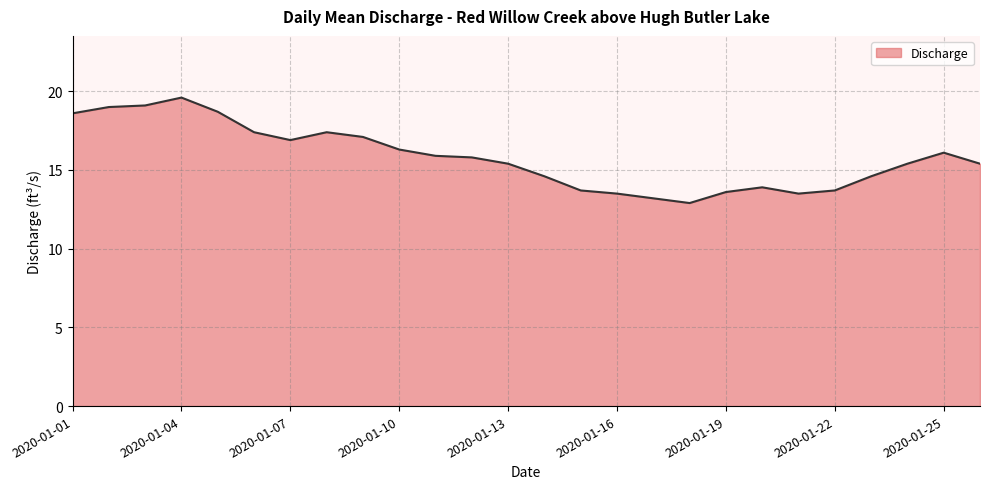

Reading right to left, transcribe all the data shown in this chart.

15.4	16.1	15.4	14.6	13.7	13.5	13.9	13.6	12.9	13.2	13.5	13.7	14.6	15.4	15.8	15.9	16.3	17.1	17.4	16.9	17.4	18.7	19.6	19.1	19.0	18.6